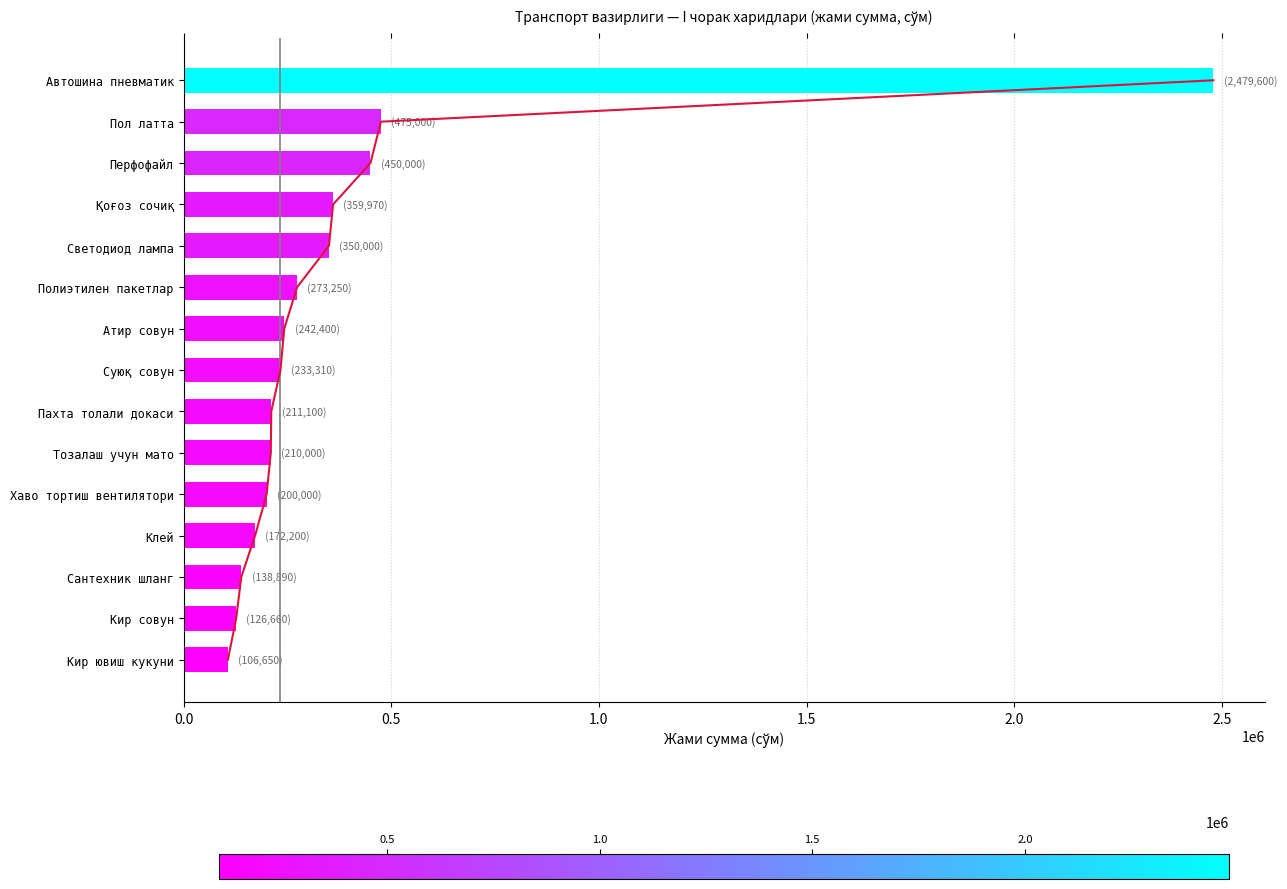

The chart shows a value of 193272 at Сантехник шланг. True or false?

False